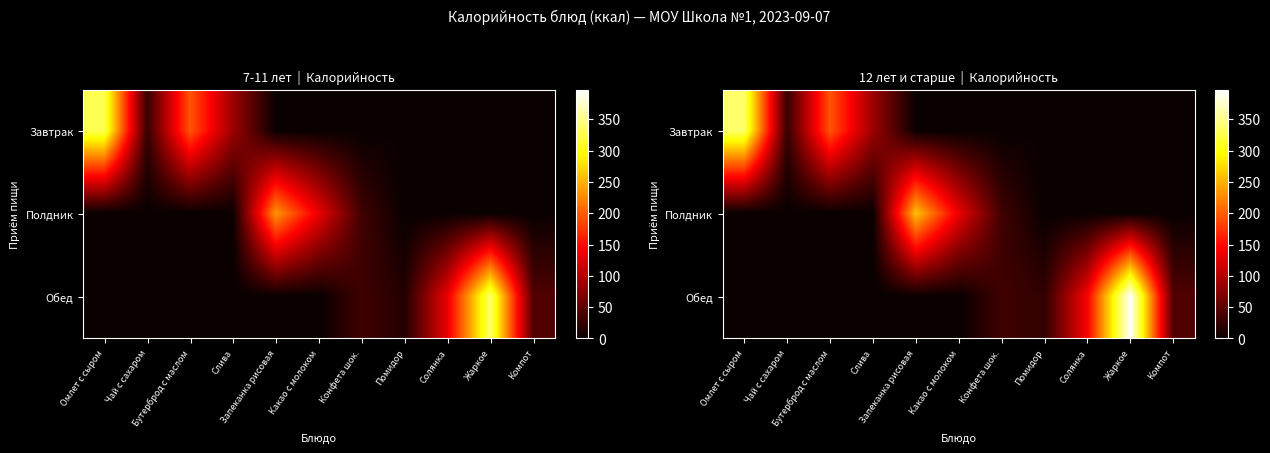

Between Слива and Омлет с сыром, which is larger?

Омлет с сыром